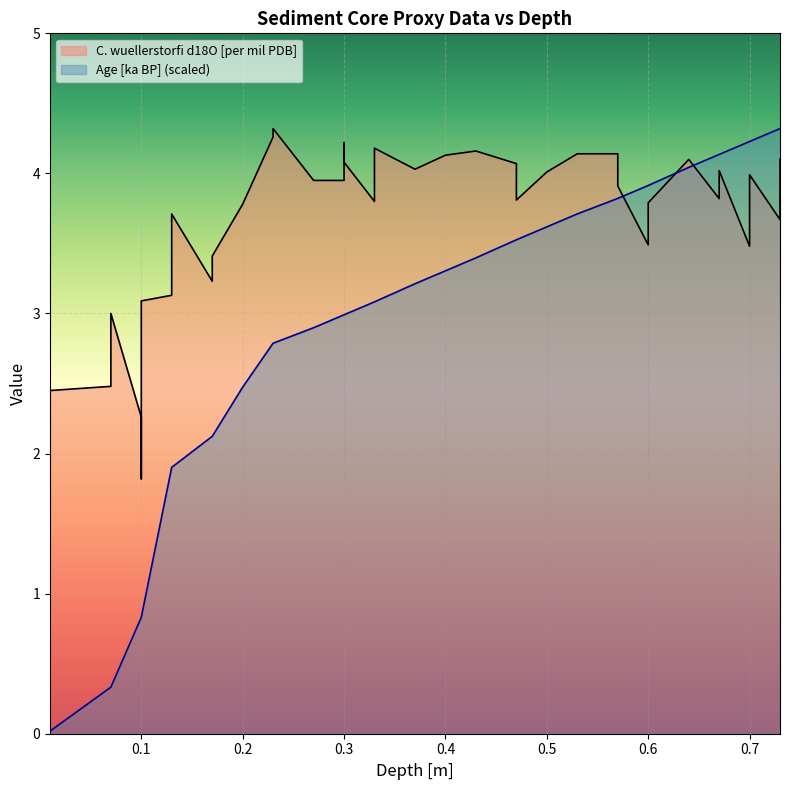

Between 0.6 and 0.67, which is larger?

0.67